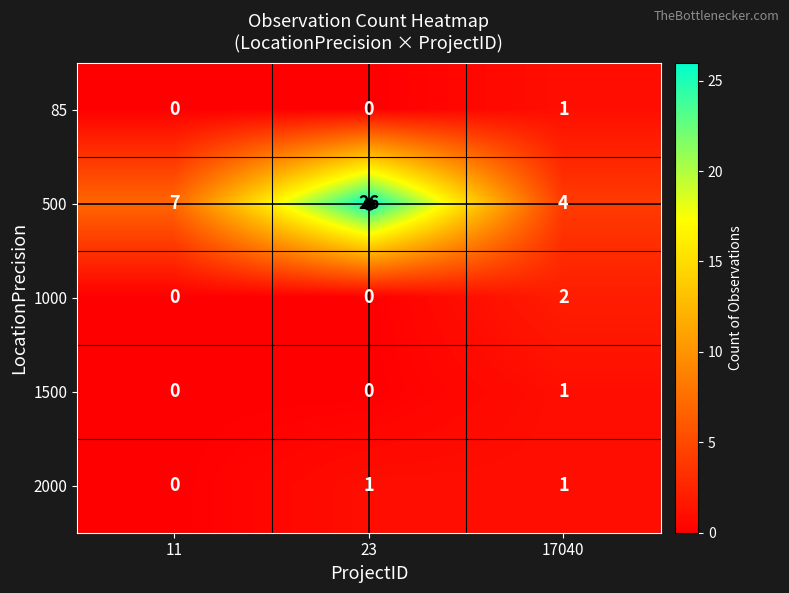

How many data points does each series have?

3